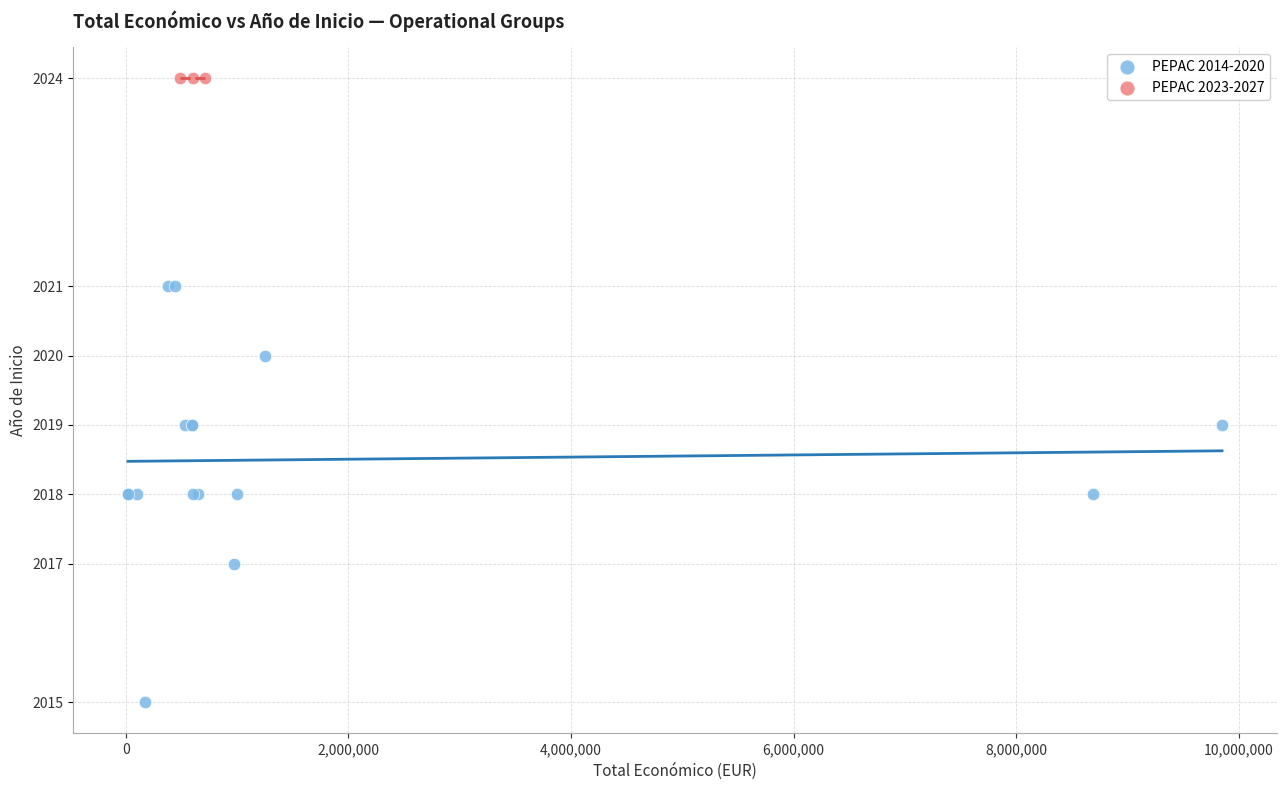

Which series reaches the maximum Y coordinate?

PEPAC 2023-2027